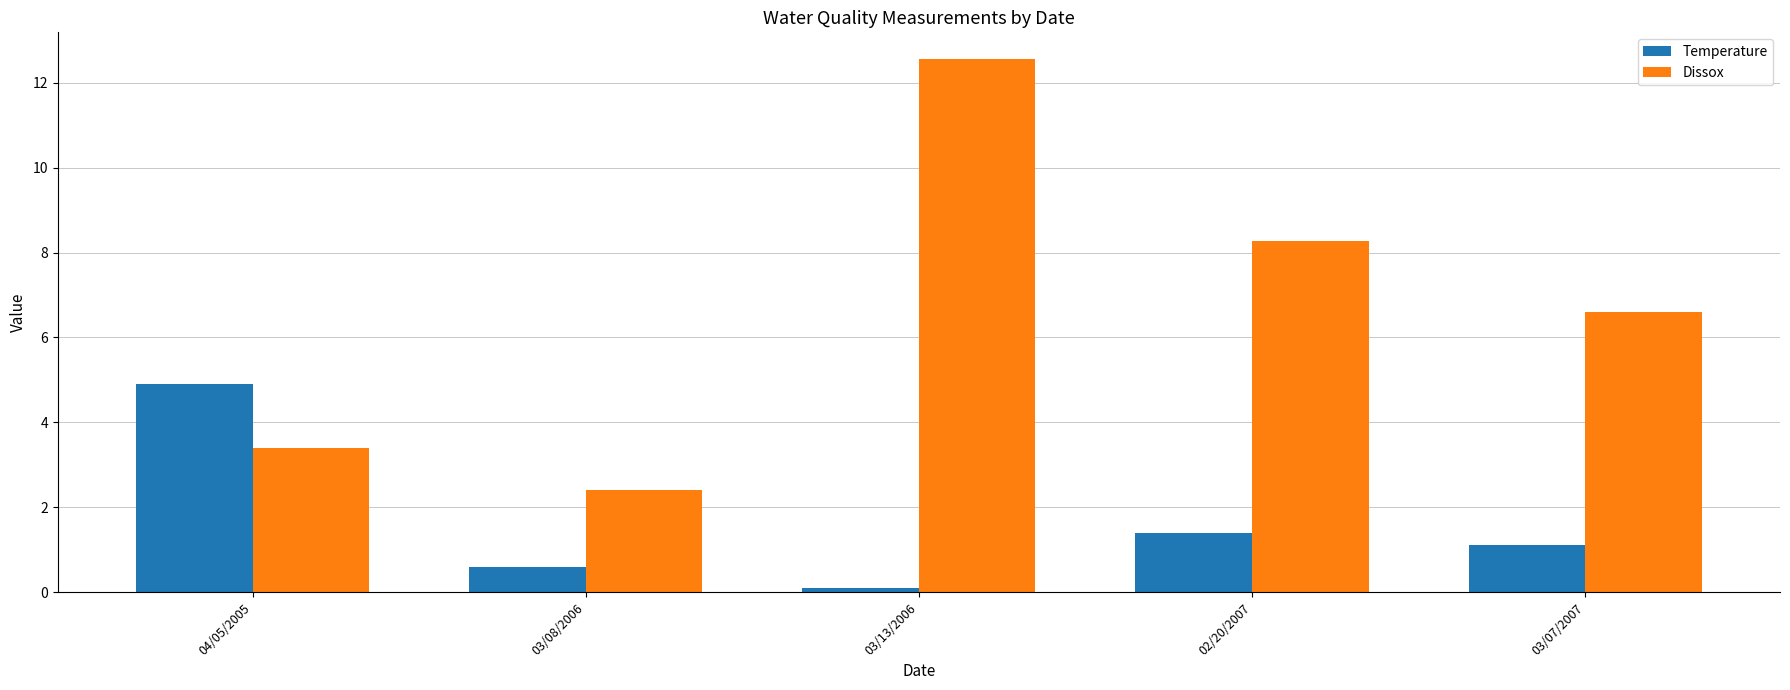

What is the value of the Temperature bar at the 1st from the left?

4.9